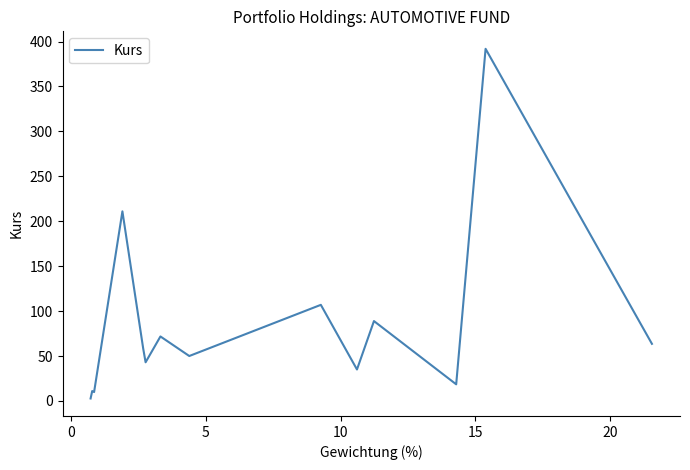

What is the maximum value shown in the chart?

391.9